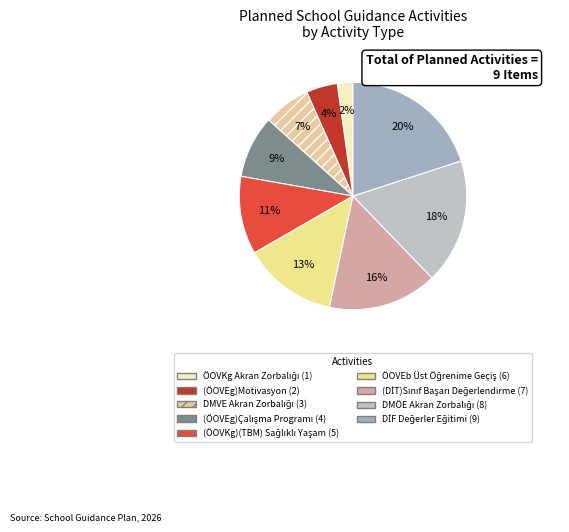

Count the number of slices in the pie.

9